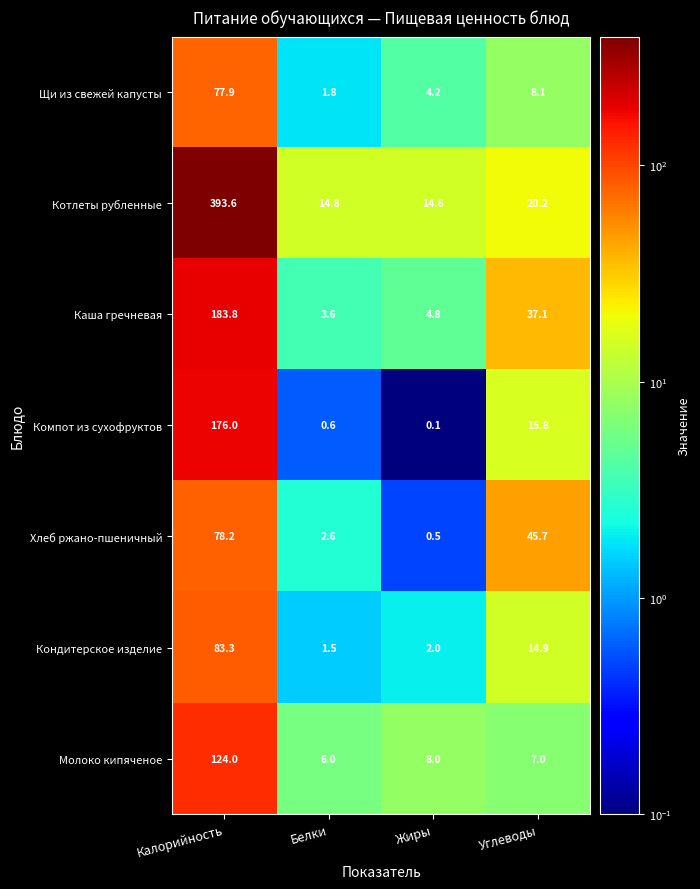

The value of Котлеты рубленные at Углеводы is 35.8. True or false?

False